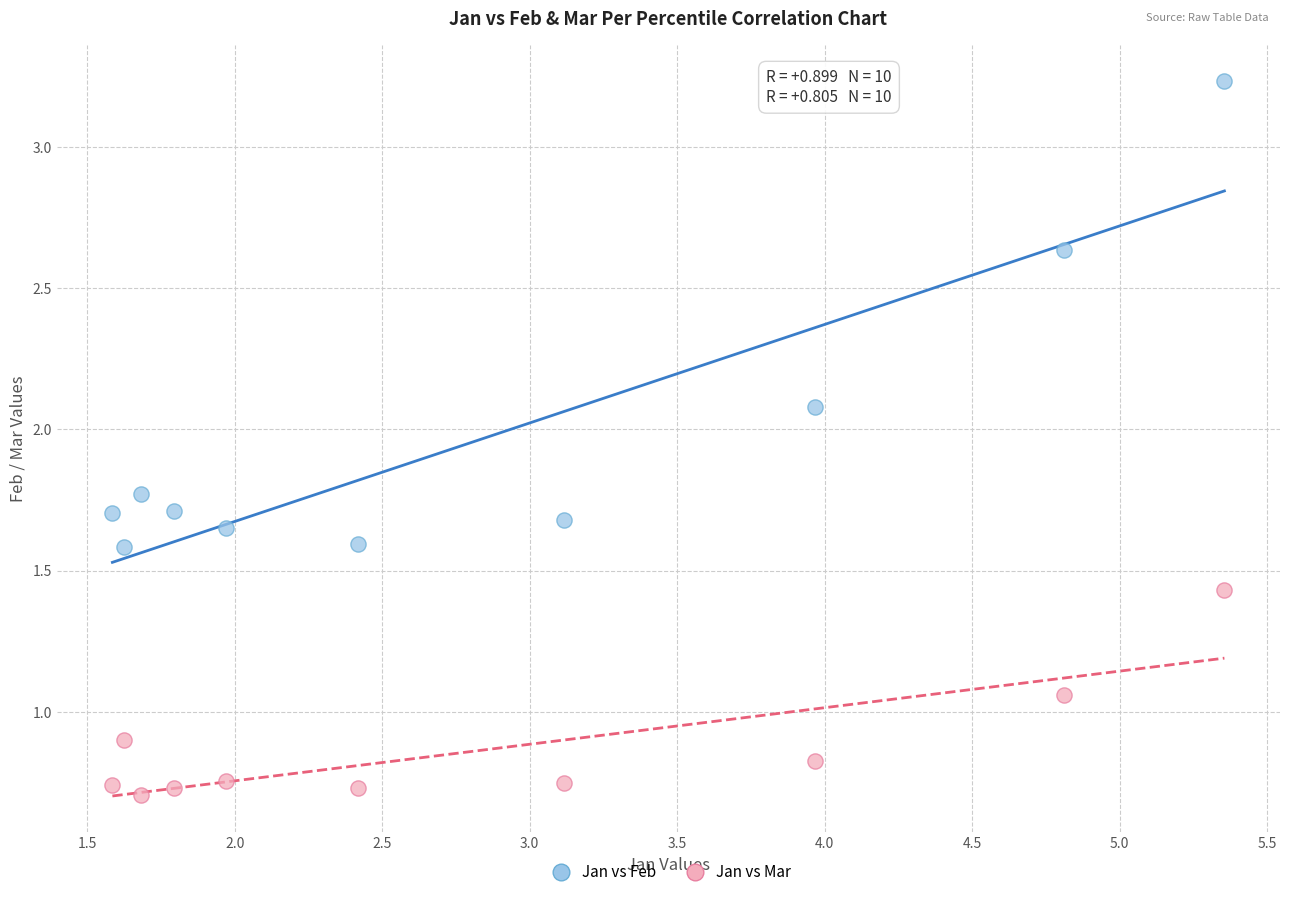

Across all data points, what is the range of X values (max minus min)?

3.8